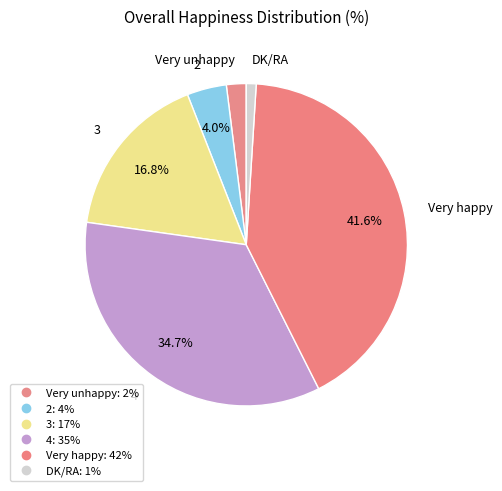

How many segments does this pie chart have?

6